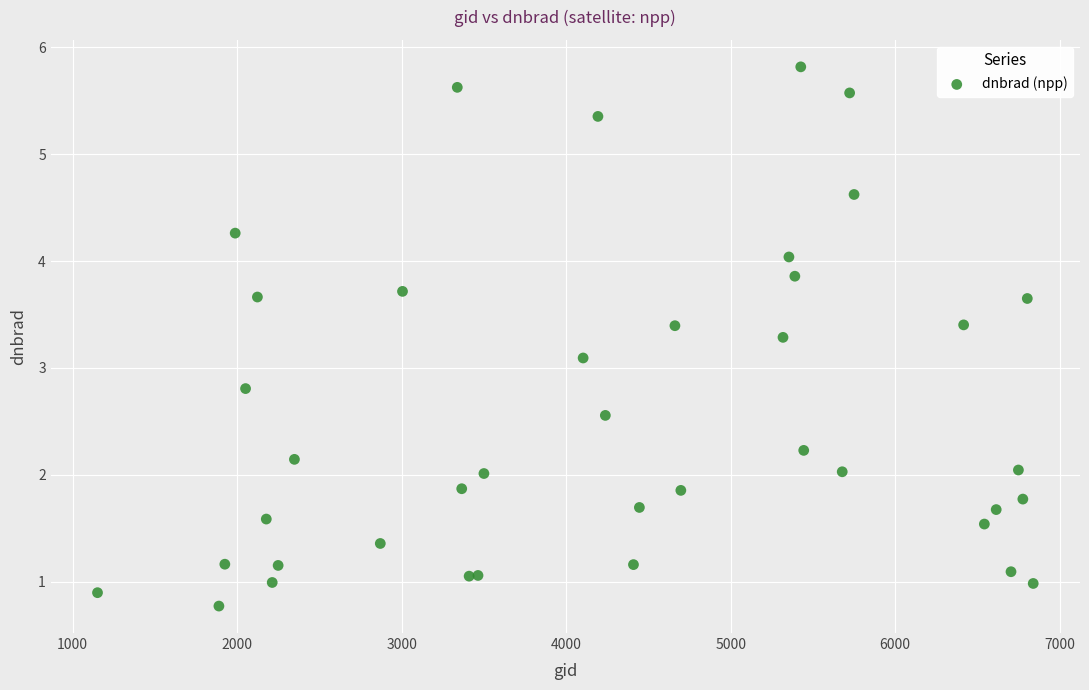

What Y value in the scatter plot is closest to 3?

3.1